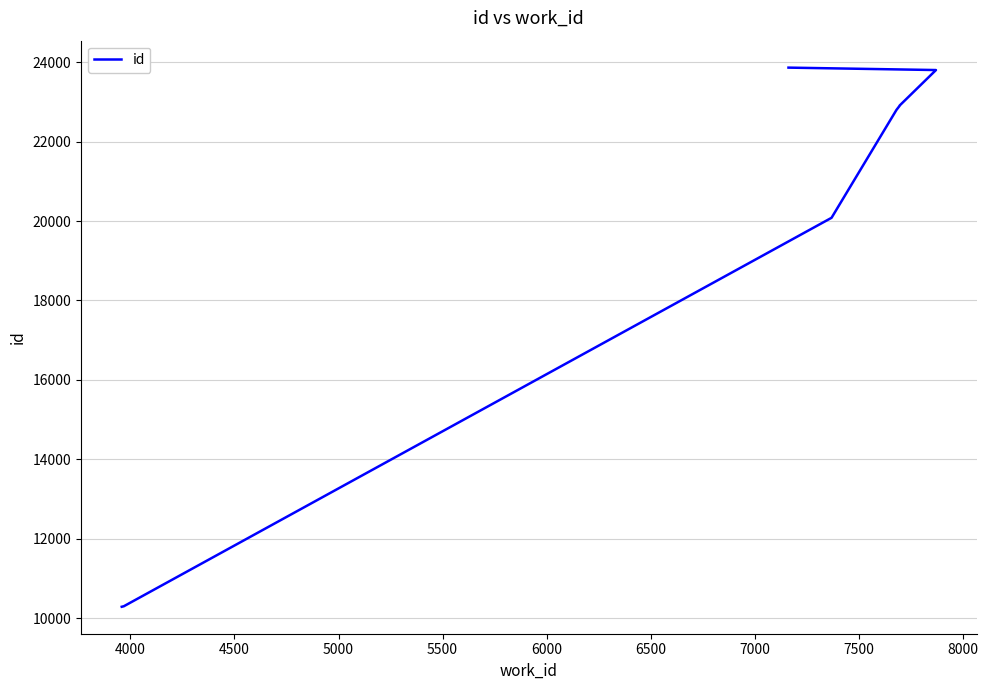

Reading left to right, what are all the values shown in this chart?

10289	10302	10305	20082	22798	22900	22907	23802	23863